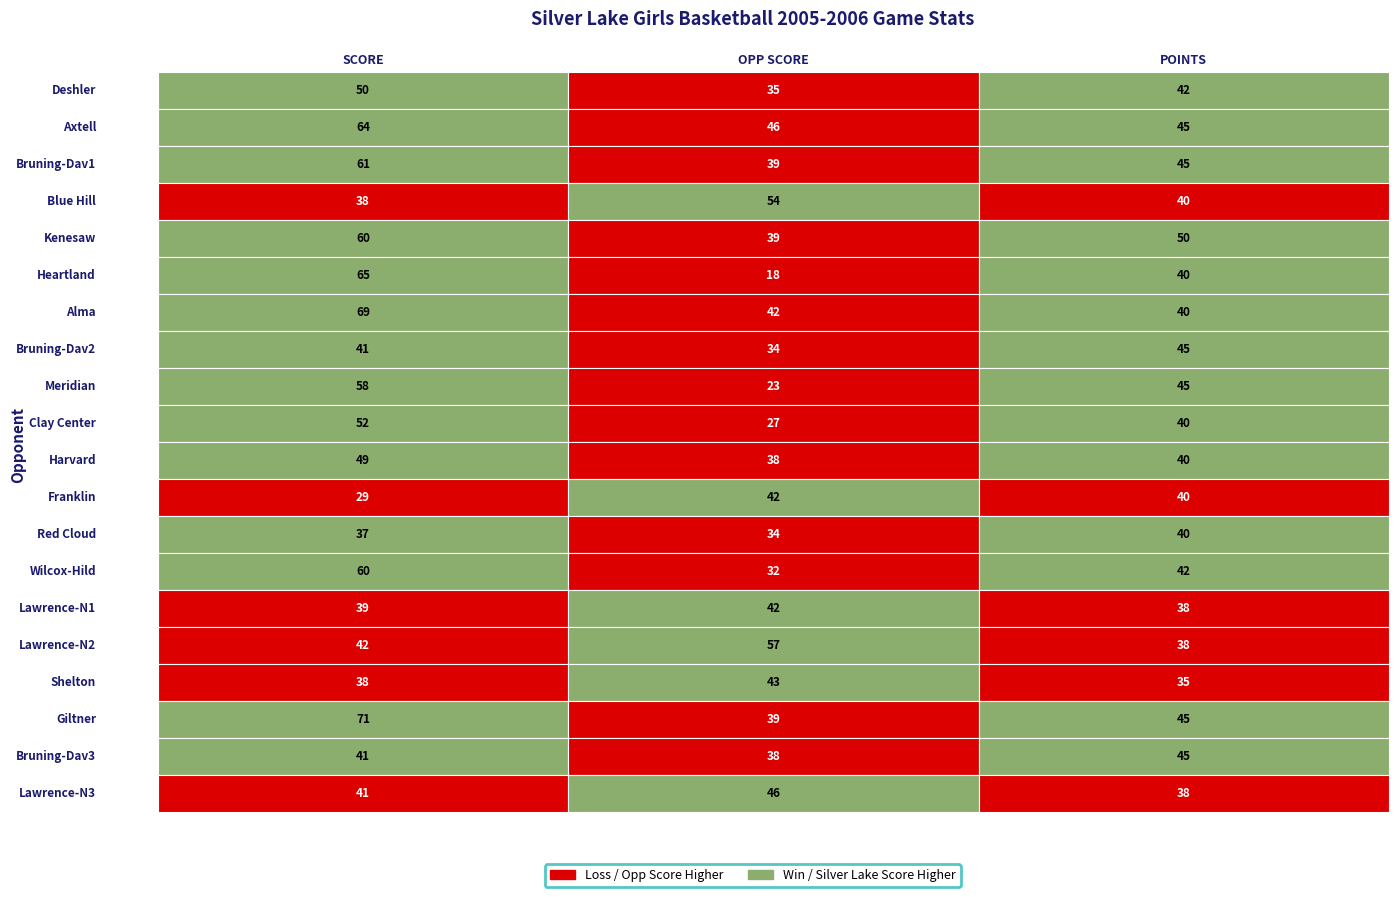

Reading left to right, what are all the values shown in this chart?

Deshler: 50	35	42
Axtell: 64	46	45
Bruning-Dav1: 61	39	45
Blue Hill: 38	54	40
Kenesaw: 60	39	50
Heartland: 65	18	40
Alma: 69	42	40
Bruning-Dav2: 41	34	45
Meridian: 58	23	45
Clay Center: 52	27	40
Harvard: 49	38	40
Franklin: 29	42	40
Red Cloud: 37	34	40
Wilcox-Hild: 60	32	42
Lawrence-N1: 39	42	38
Lawrence-N2: 42	57	38
Shelton: 38	43	35
Giltner: 71	39	45
Bruning-Dav3: 41	38	45
Lawrence-N3: 41	46	38